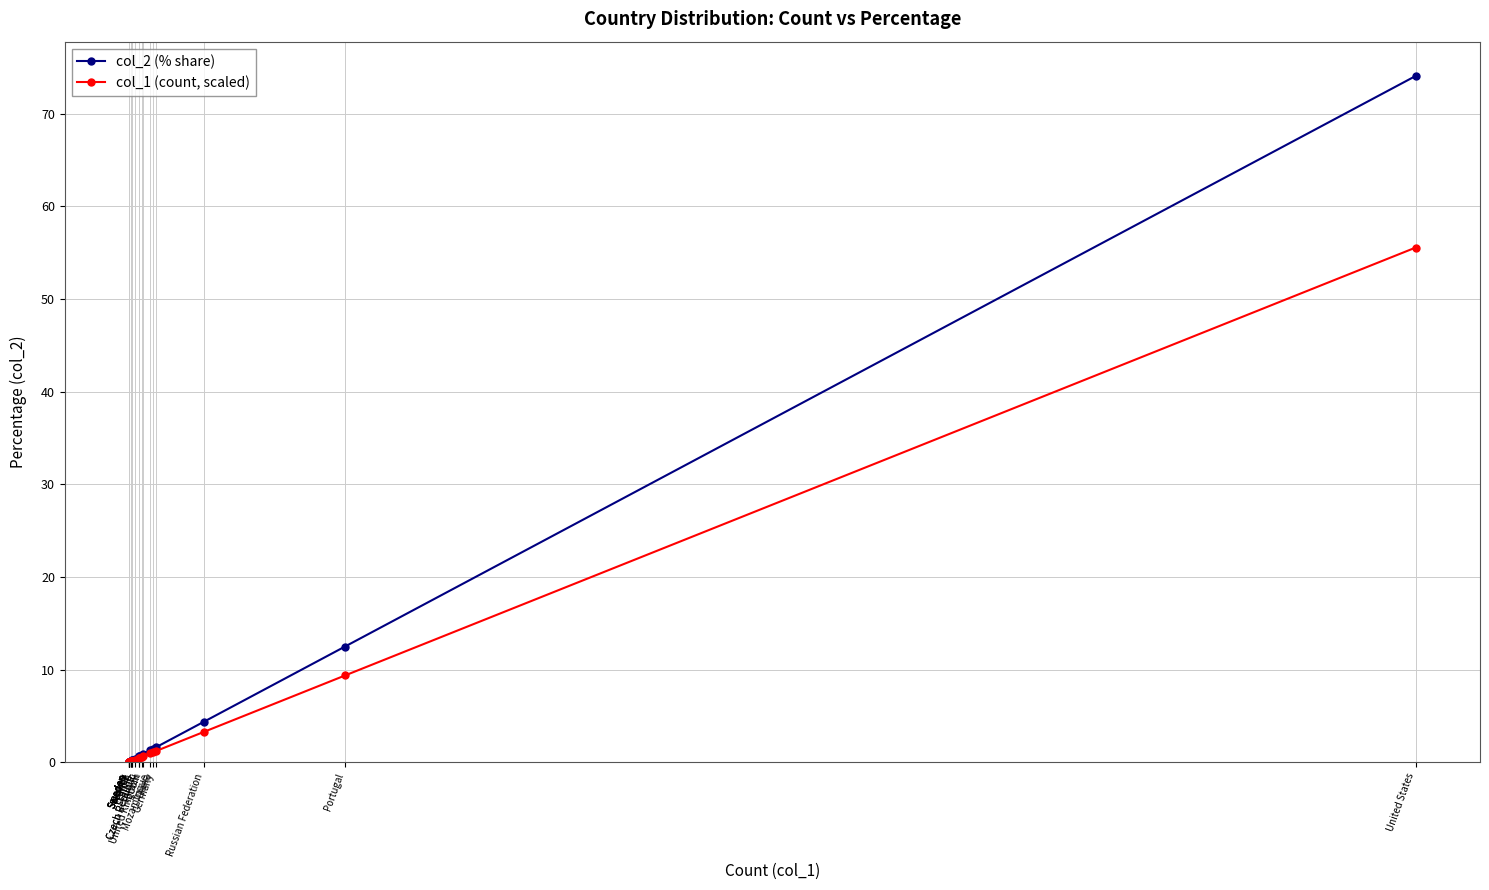

The col_2 (% share) series shows 45.1 at United States. True or false?

False